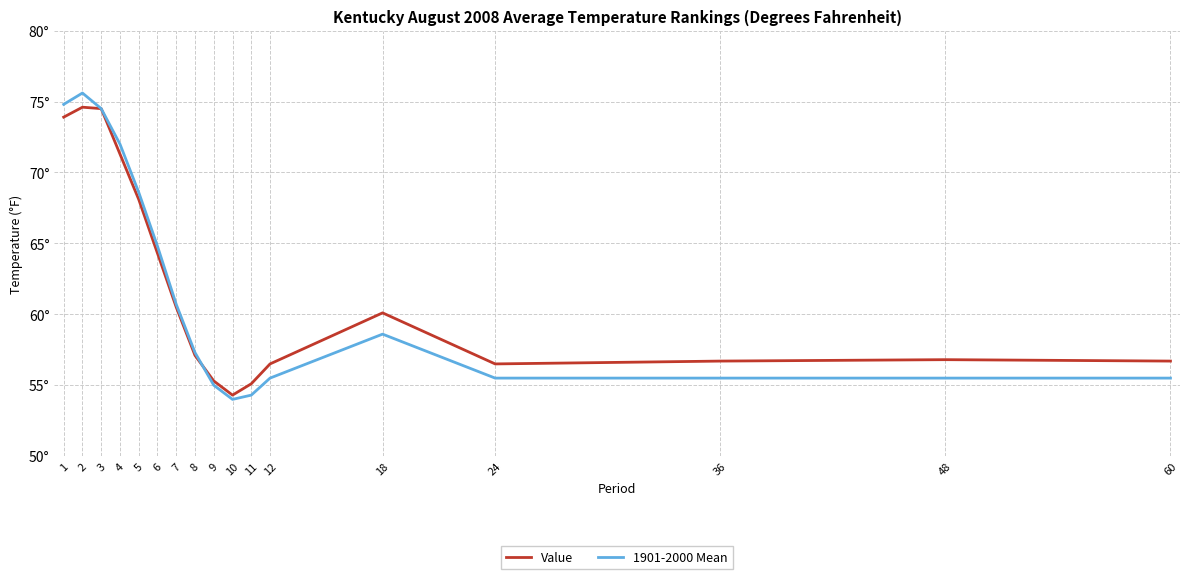

The value of 1901-2000 Mean at 12 is 55.5. True or false?

True